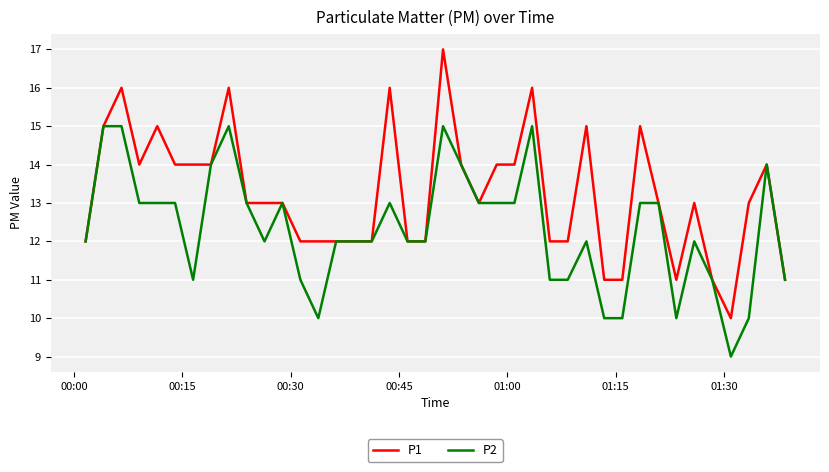

What is the maximum value shown in the chart?

17